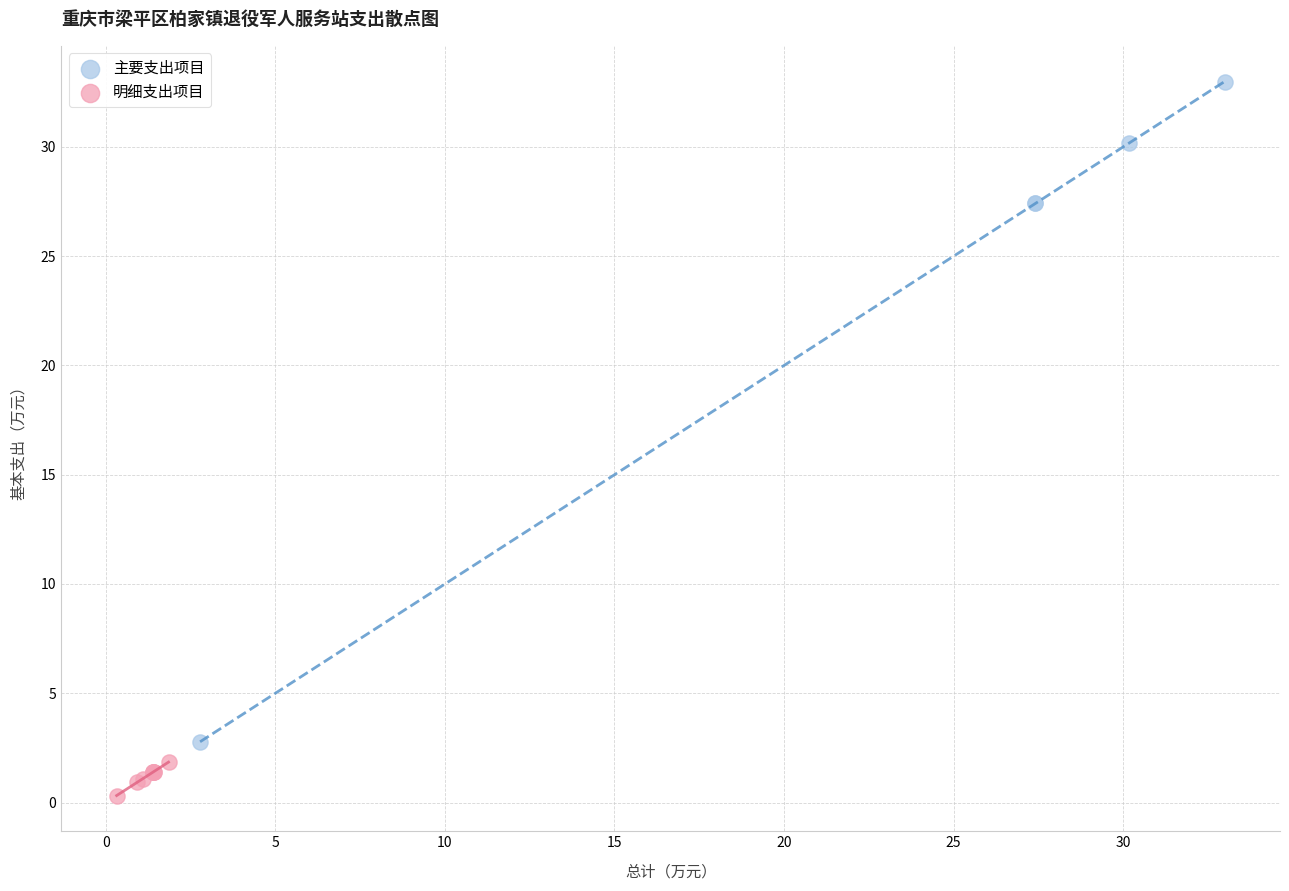

Which series has the largest Y range (max minus min)?

主要支出项目